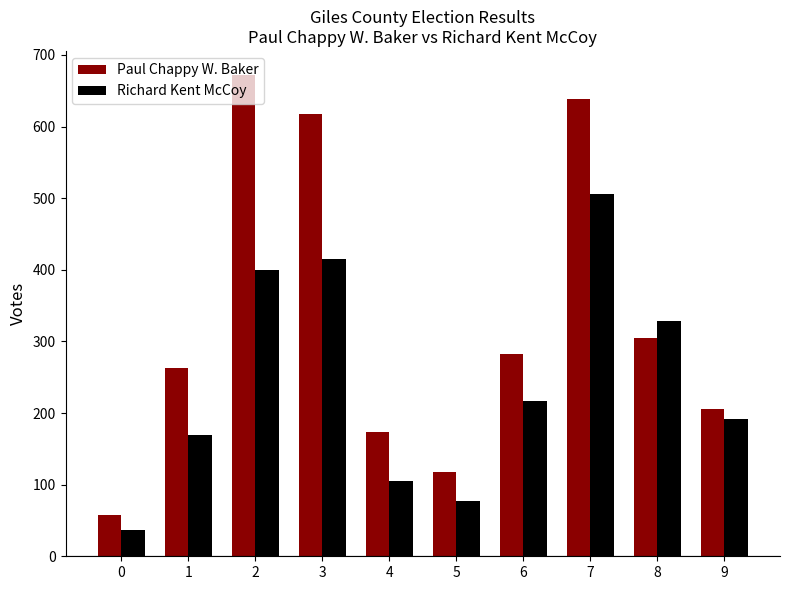

How many bars are there in total?

20